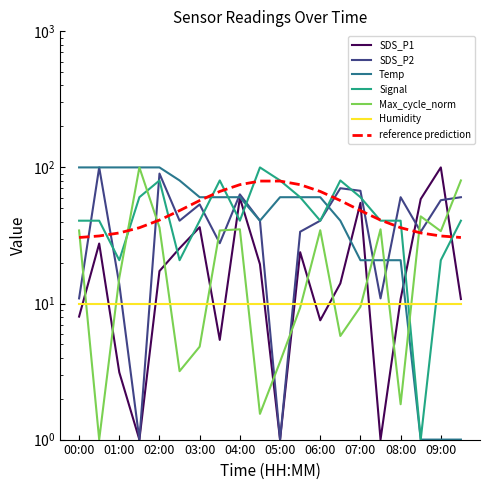

True or false: Temp and SDS_P1 intersect in this chart.

True